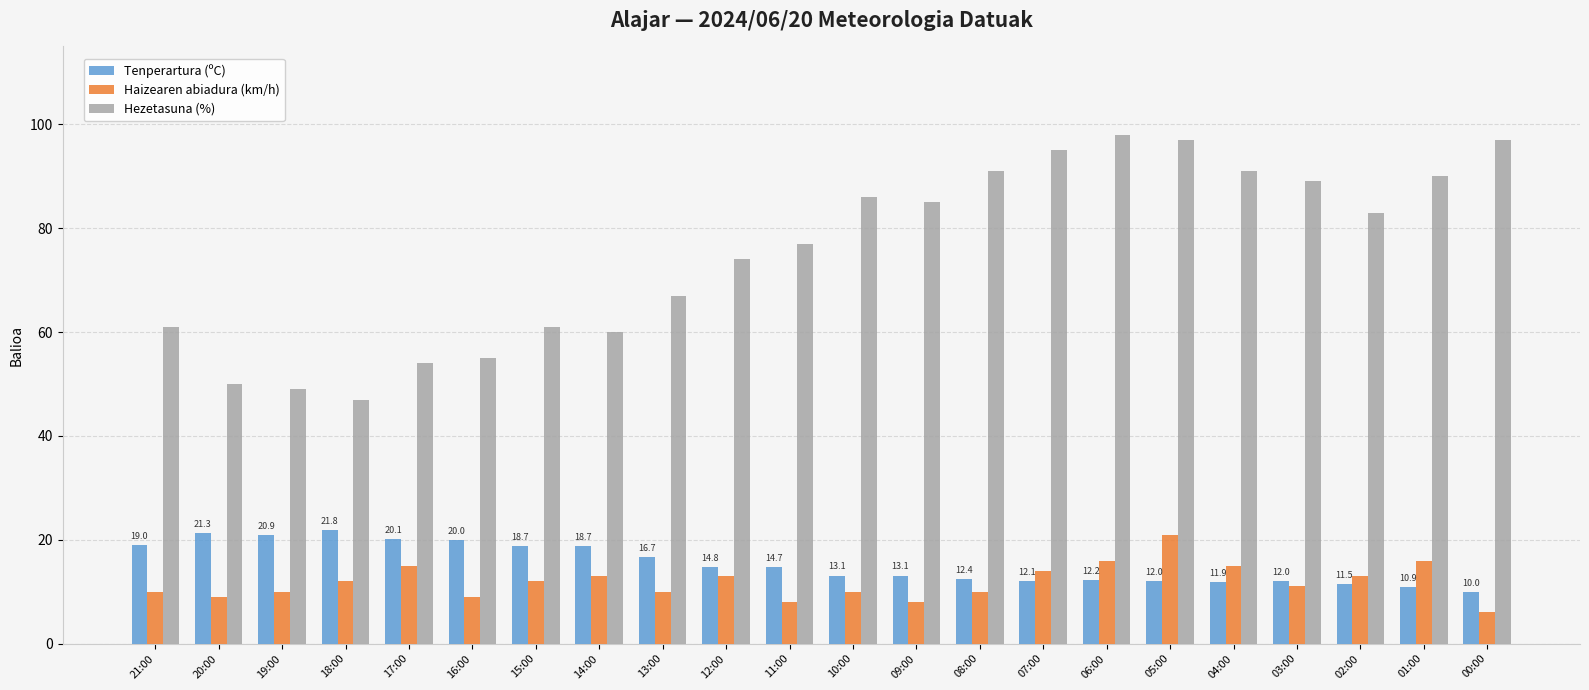

Count the number of data series in this chart.

3